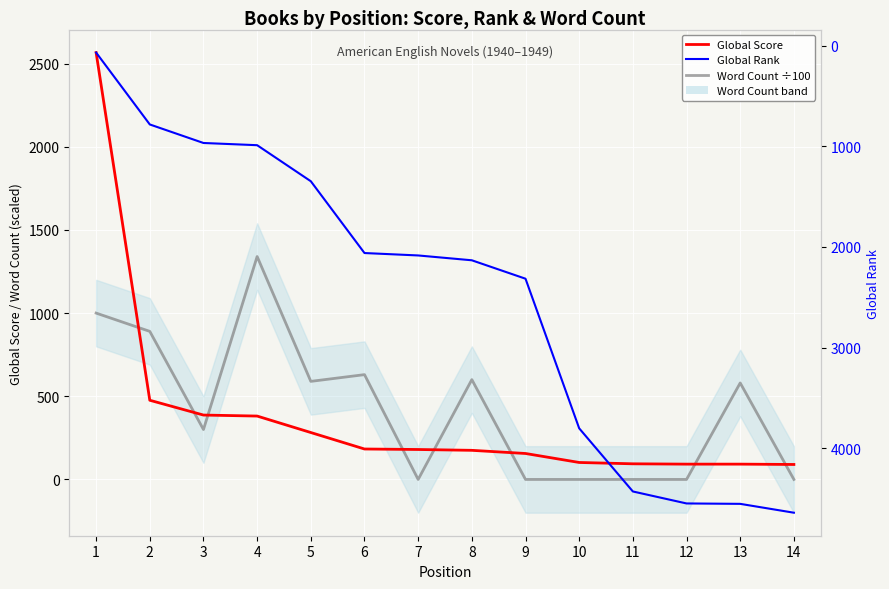

The value of Global Rank at 5 is 298.1. True or false?

False